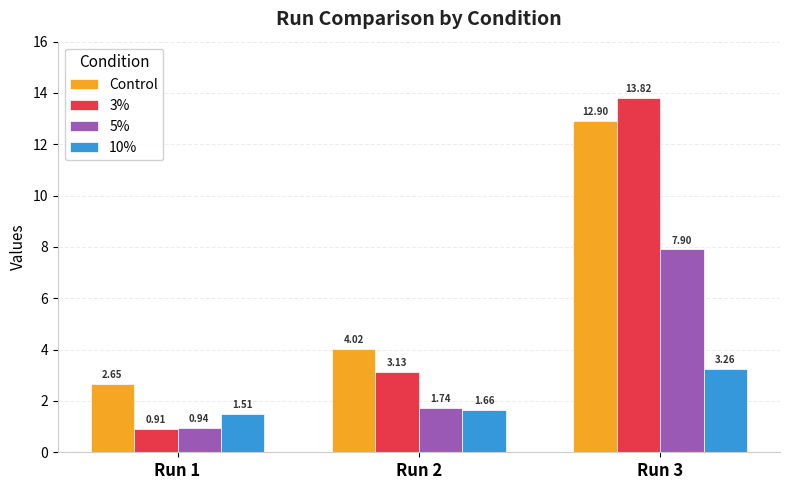

How many bars are there in each group?

4